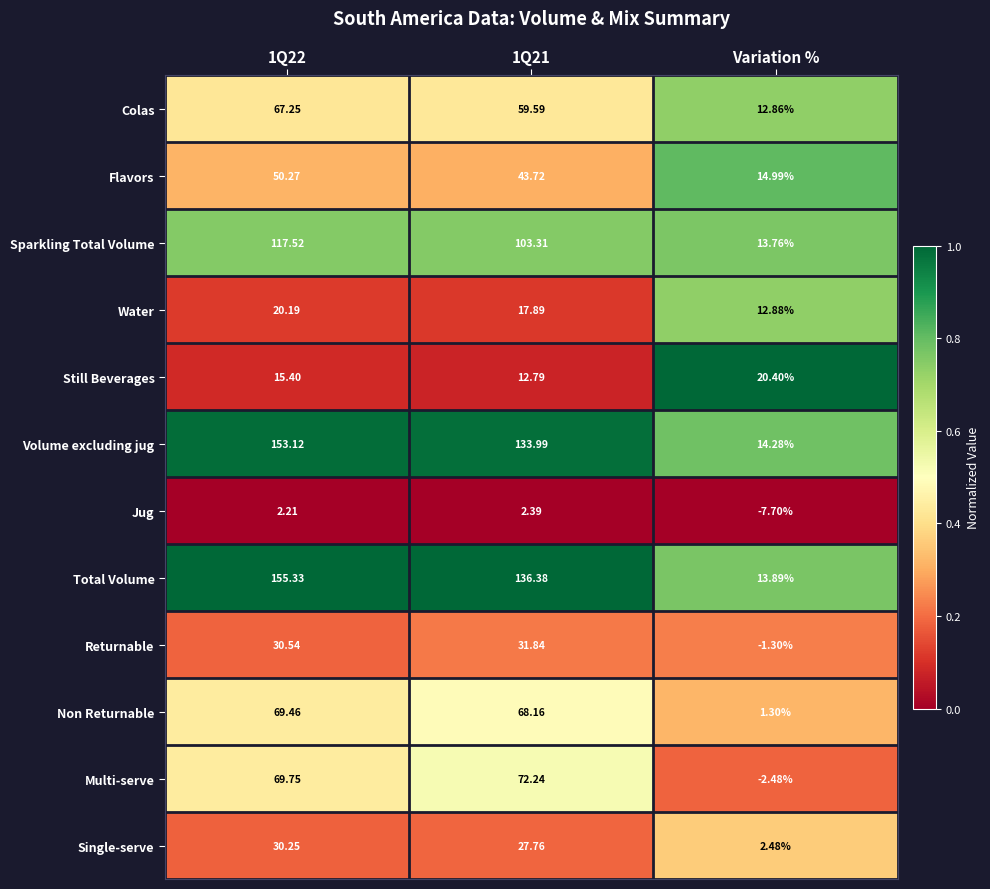

At which category does the chart reach its minimum across all series?

Variation %